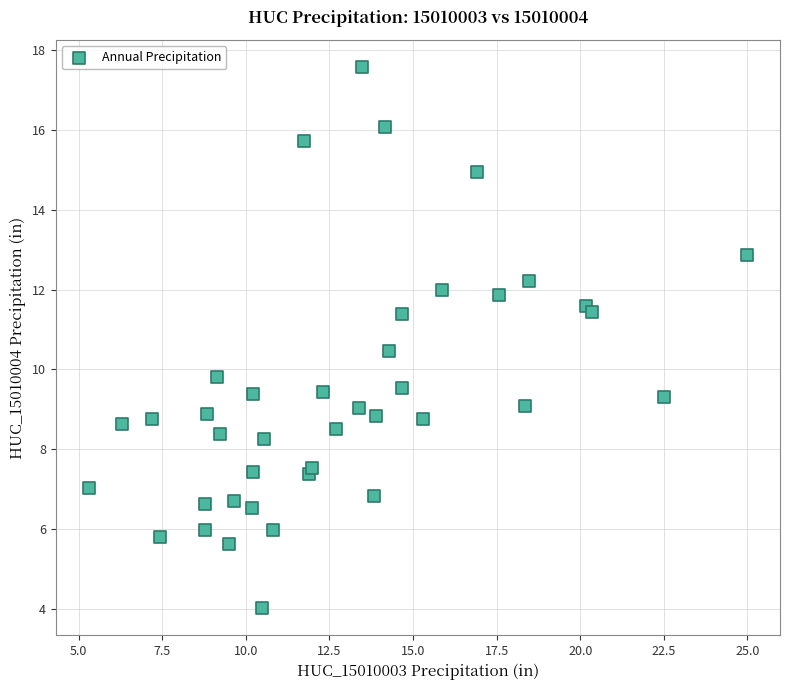

What Y value in the scatter plot is closest to 10?

9.8